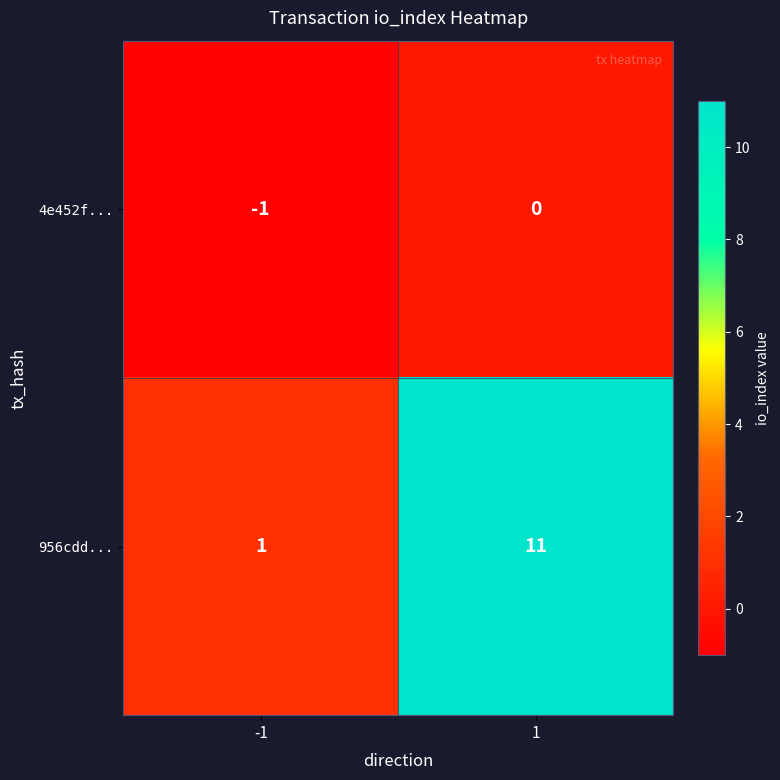

What is the greatest value displayed?

11